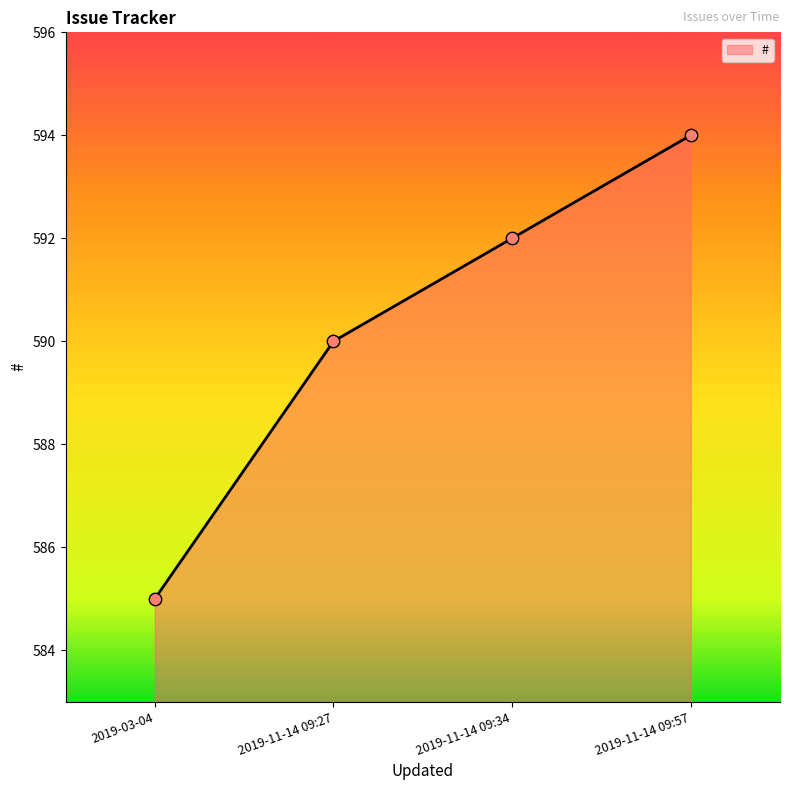

Which has a higher value, 2019-11-14 09:57 or 2019-11-14 09:34?

2019-11-14 09:57